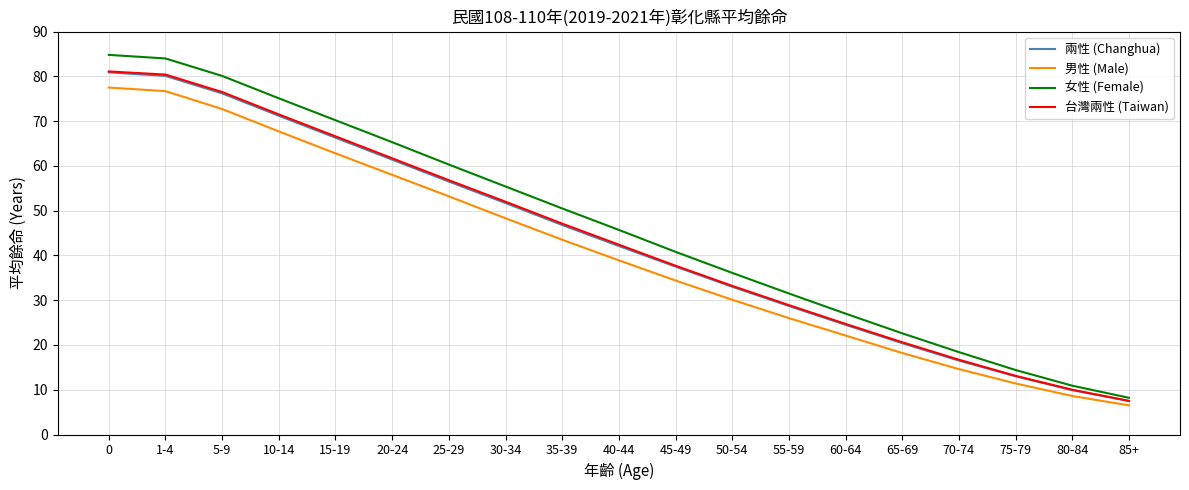

What are all the series names shown in the legend?

兩性 (Changhua), 男性 (Male), 女性 (Female), 台灣兩性 (Taiwan)